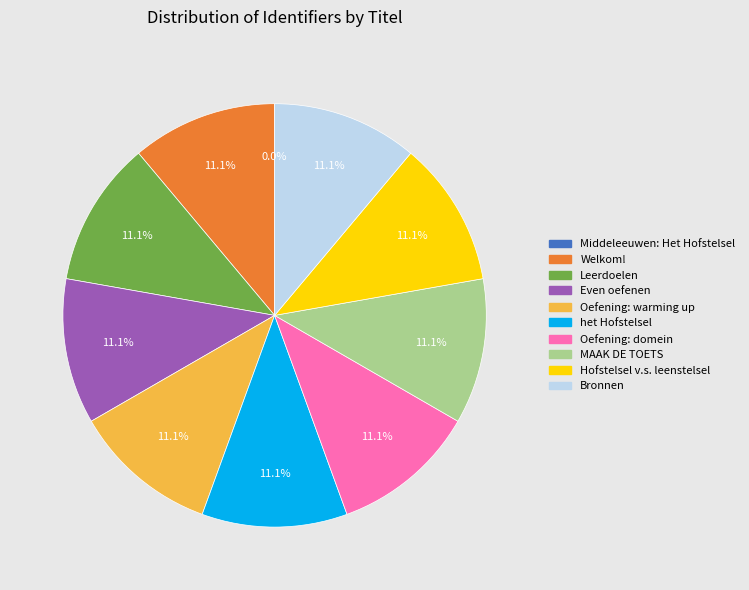

Is there a majority slice in this chart?

No